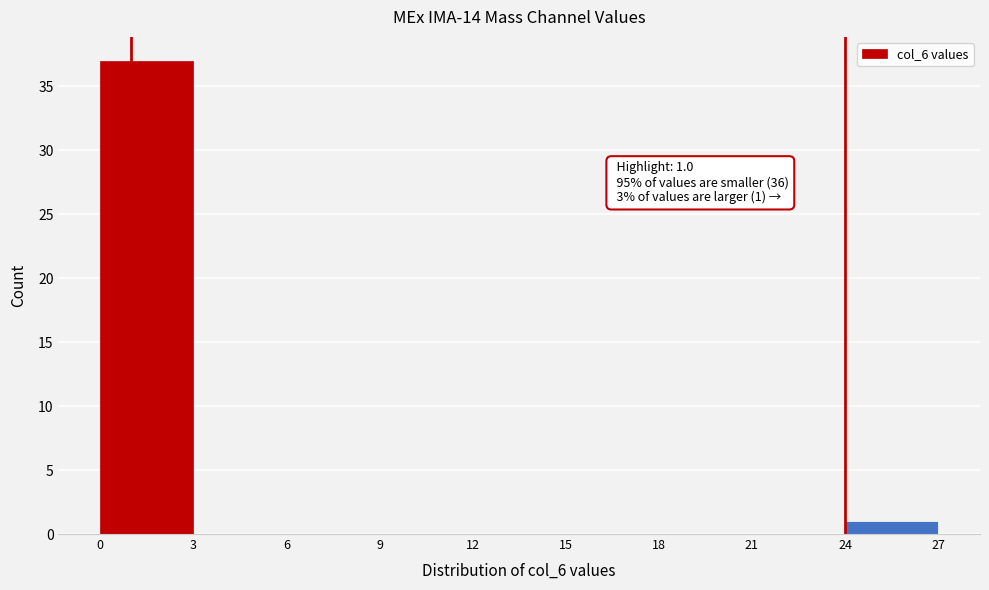

Over which range of the x-axis is the bar tallest?

0 to 3